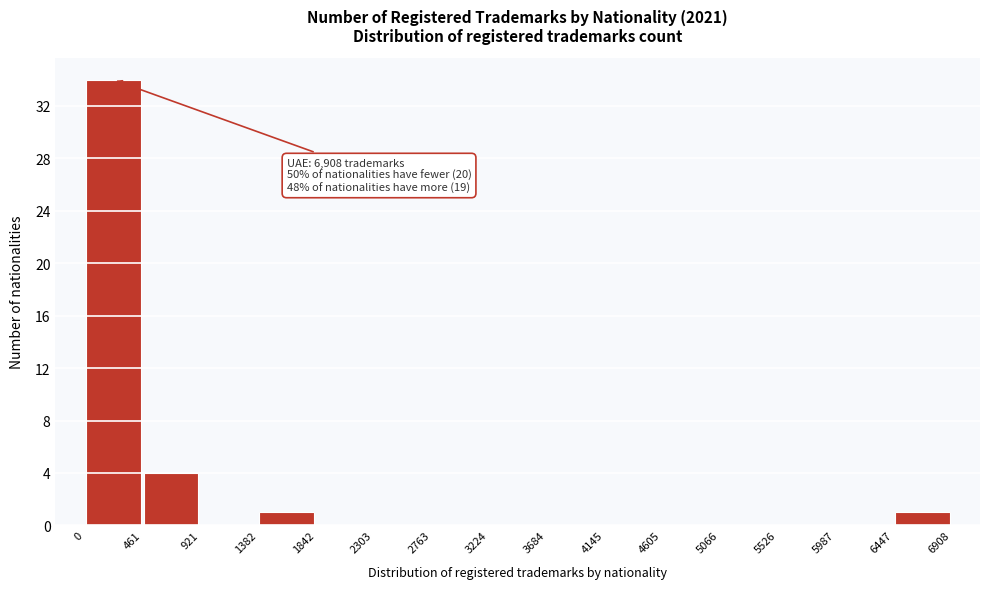

Which range on the x-axis has the tallest bar?

0 to 461